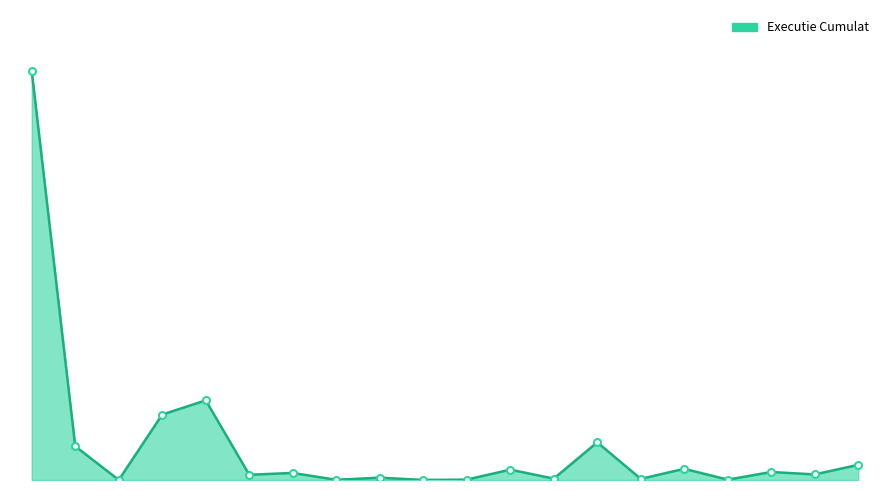

True or false: the data has more than 2 interior local peaks.

True